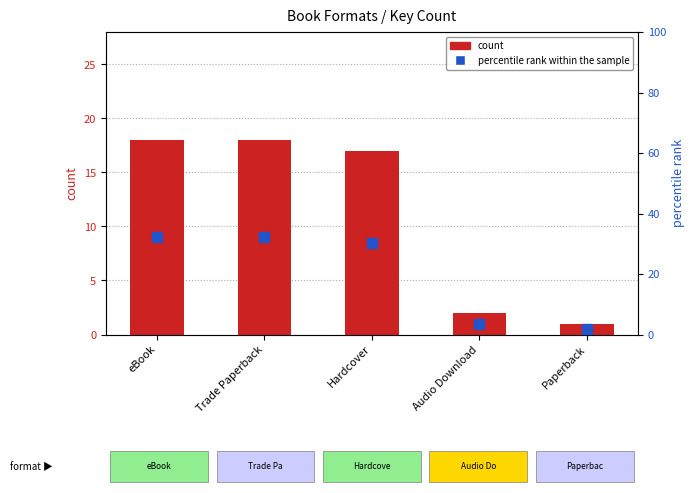

List the series in order of their peak value, highest first.

percentile rank within the sample, count